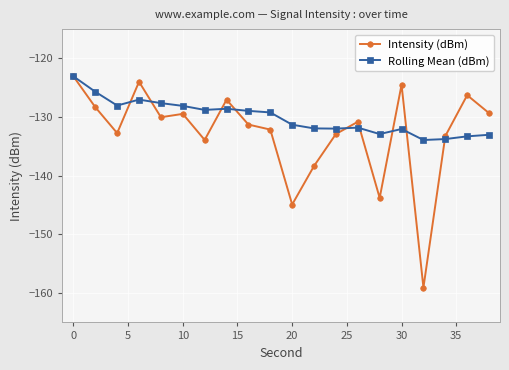

What is the maximum value shown in the chart?

-123.1